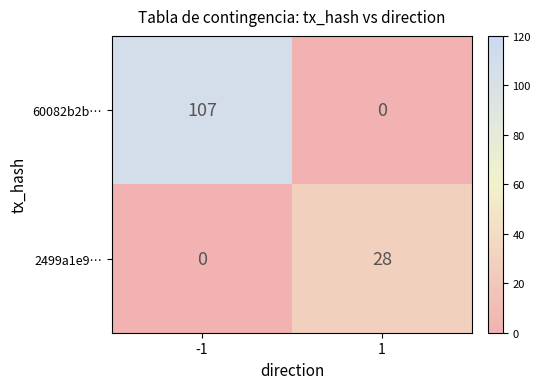

At which category is the sum across all series the highest?

-1